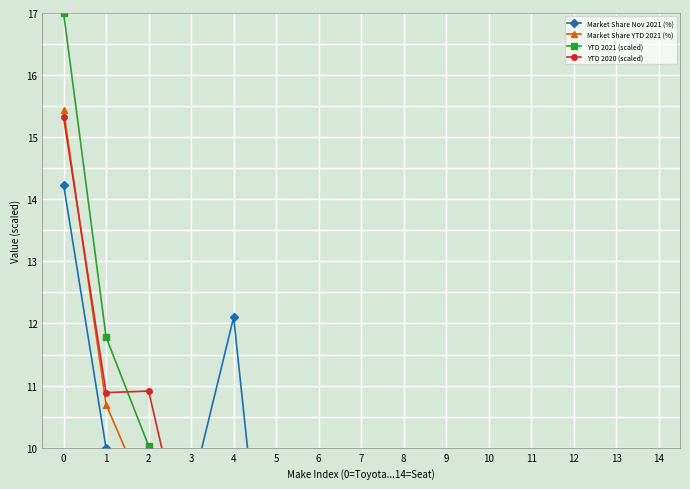

True or false: Market Share YTD 2021 (%) and Market Share Nov 2021 (%) cross at least once.

True